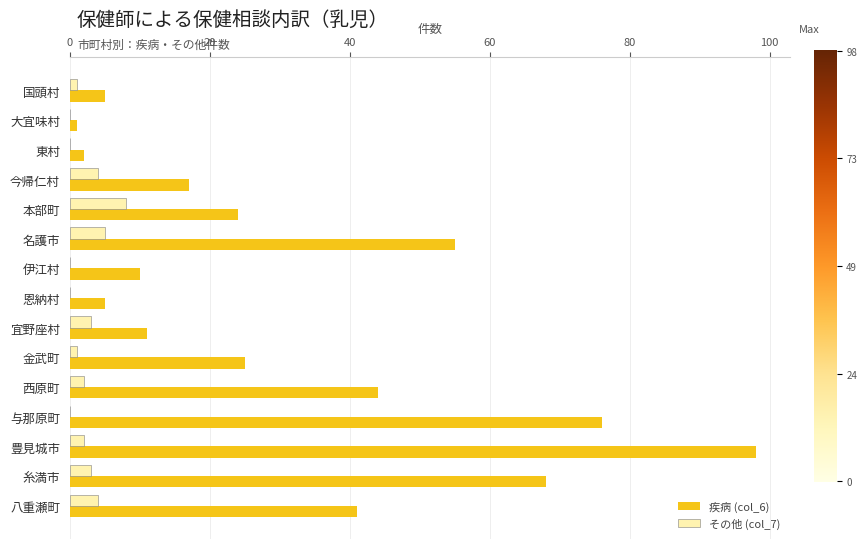

How many distinct data groups are displayed?

2